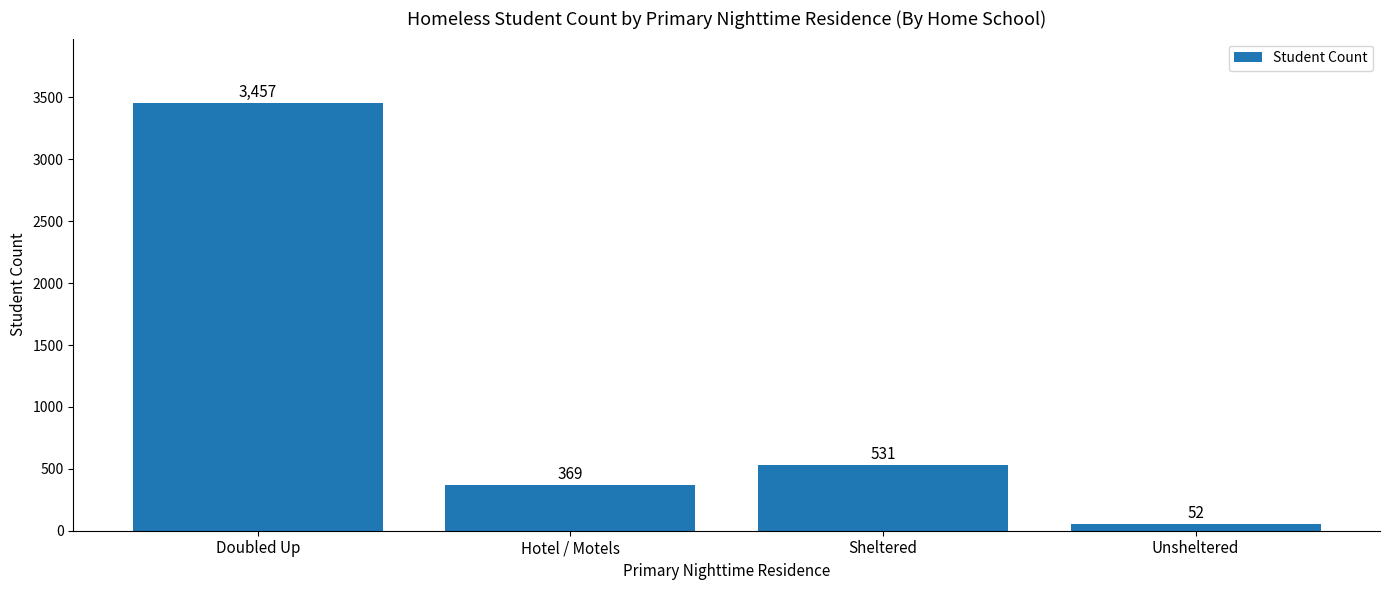

What is the maximum value shown in the chart?

3457